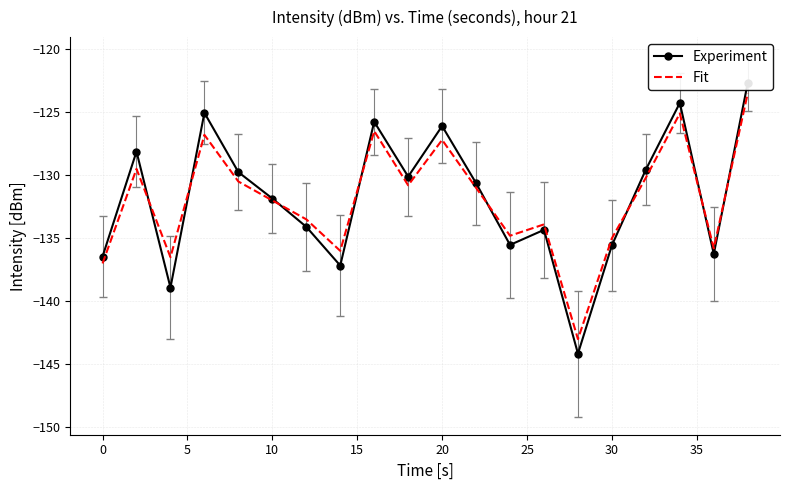

How many lines are shown in the chart?

2